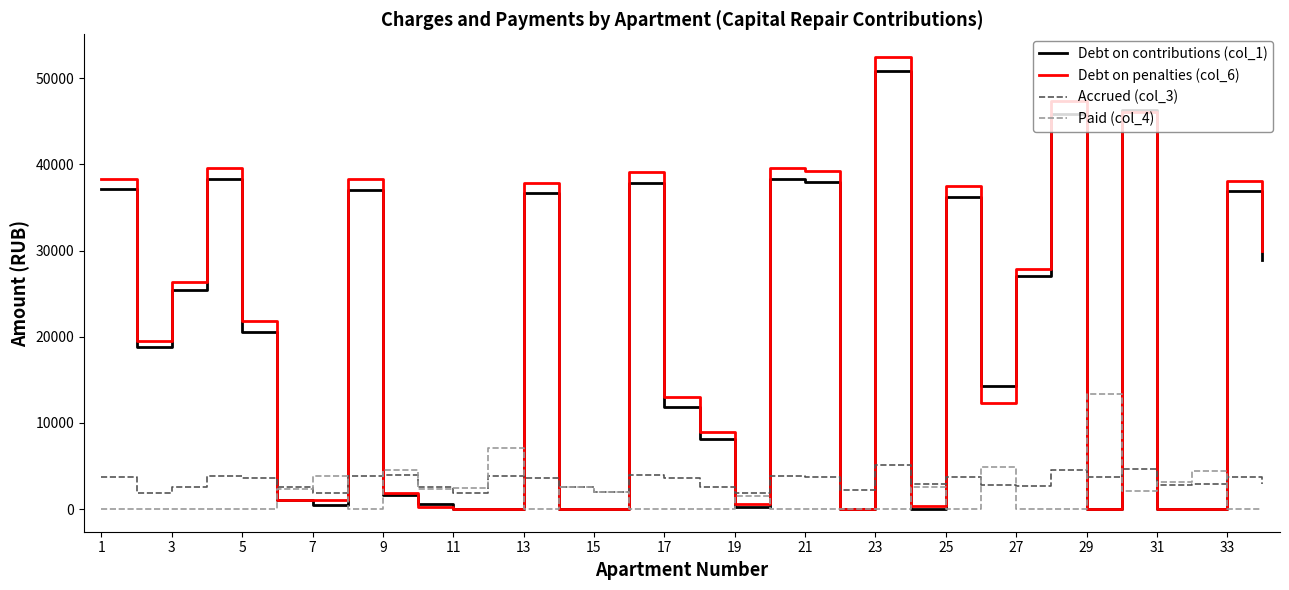

What are all the series names shown in the legend?

Debt on contributions (col_1), Debt on penalties (col_6), Accrued (col_3), Paid (col_4)